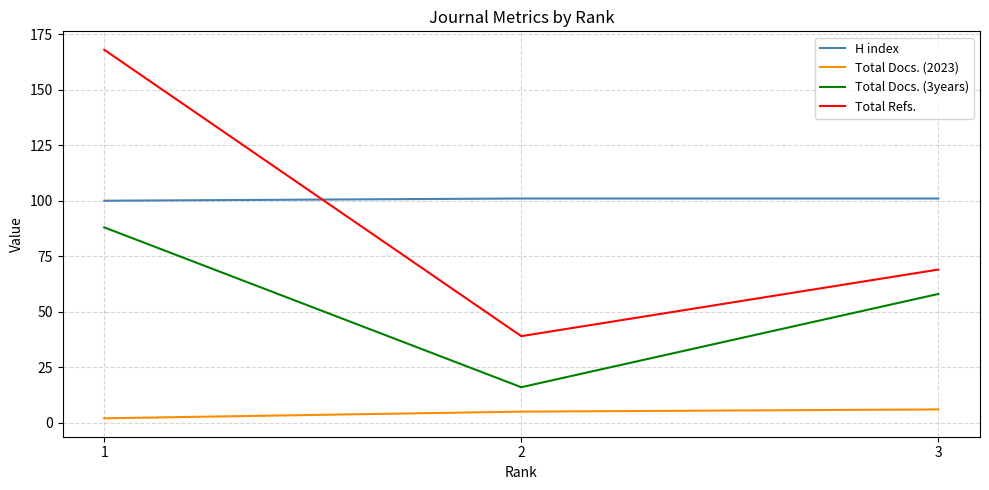

What is the greatest value displayed?

168